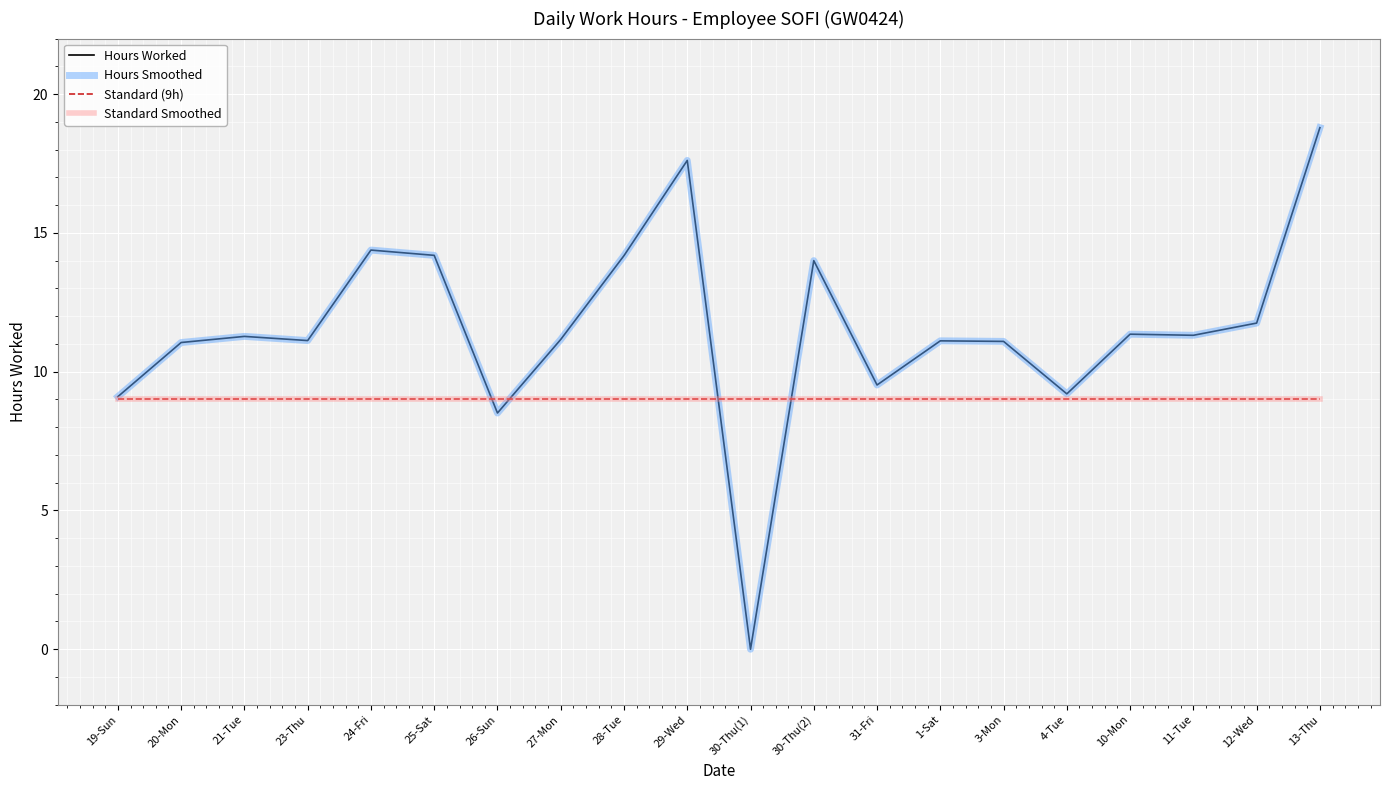

Is this an area chart (filled region under the line)?

No